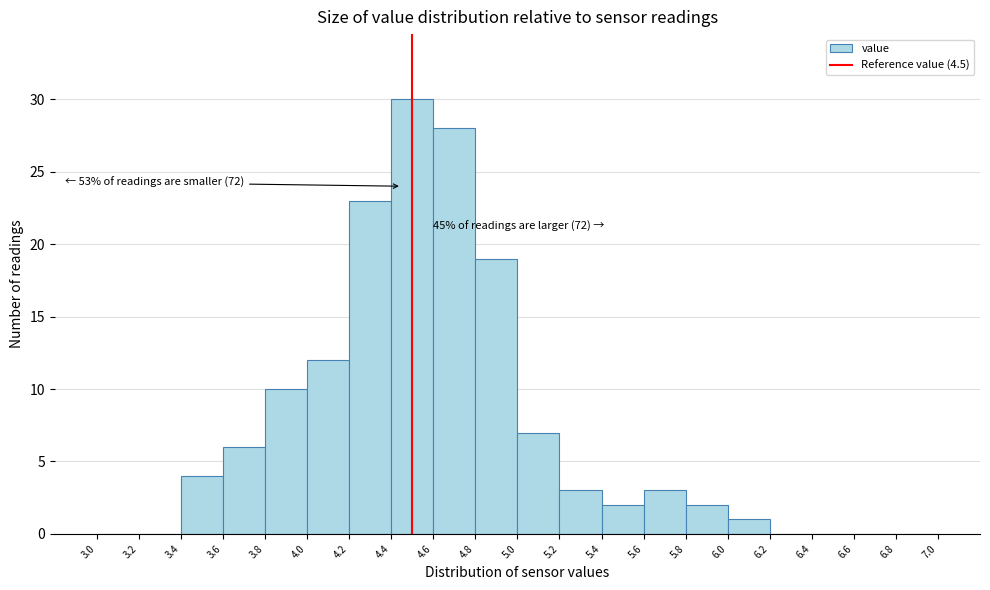

Which range on the x-axis has the tallest bar?

4.4 to 4.6